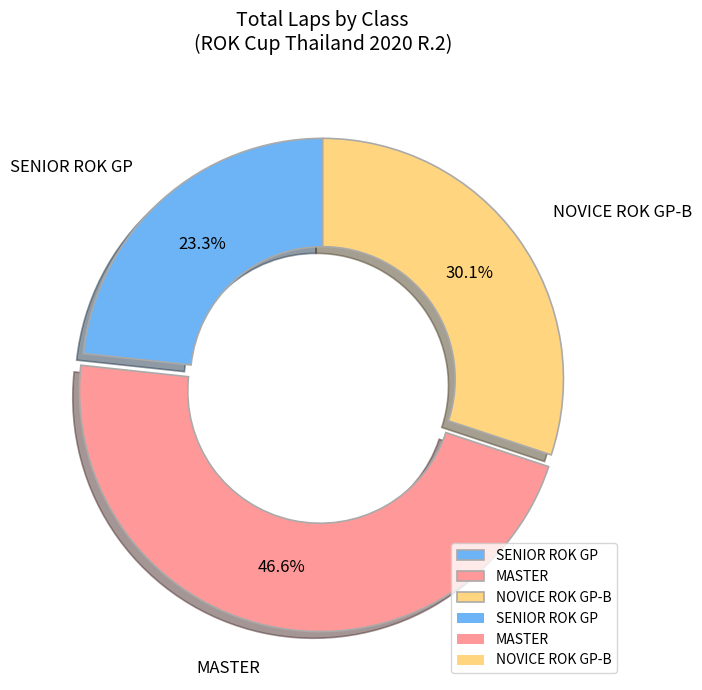

How many slices are in this pie chart?

3